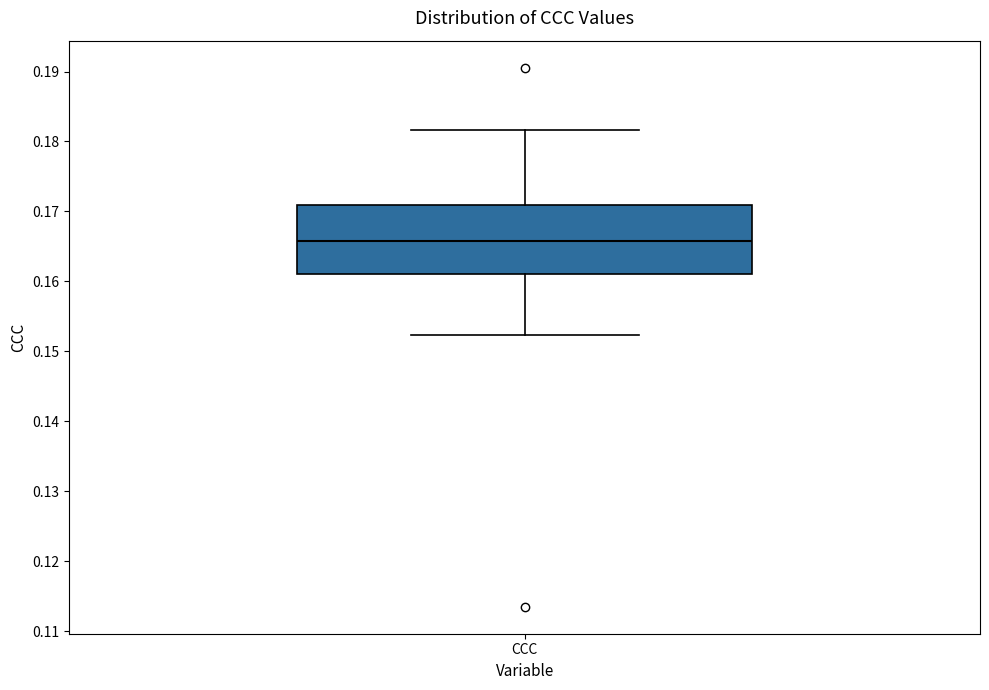

Where does the median line of the box for CCC sit on the y-axis? The values are not printed on the chart, so give them approximately, as read against the axis.

0.166